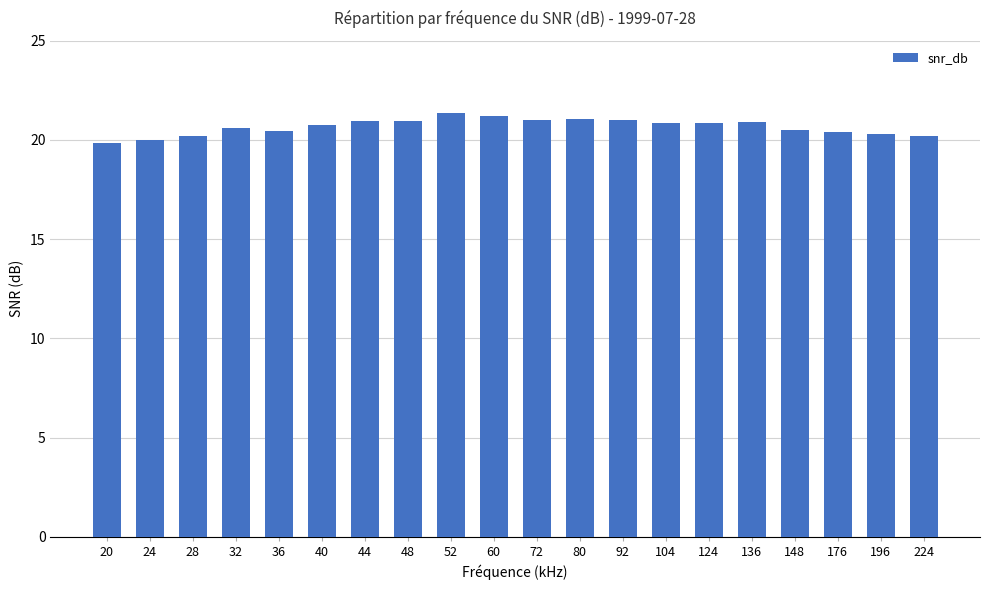

What is the value of the 8th bar from the left?

21.0